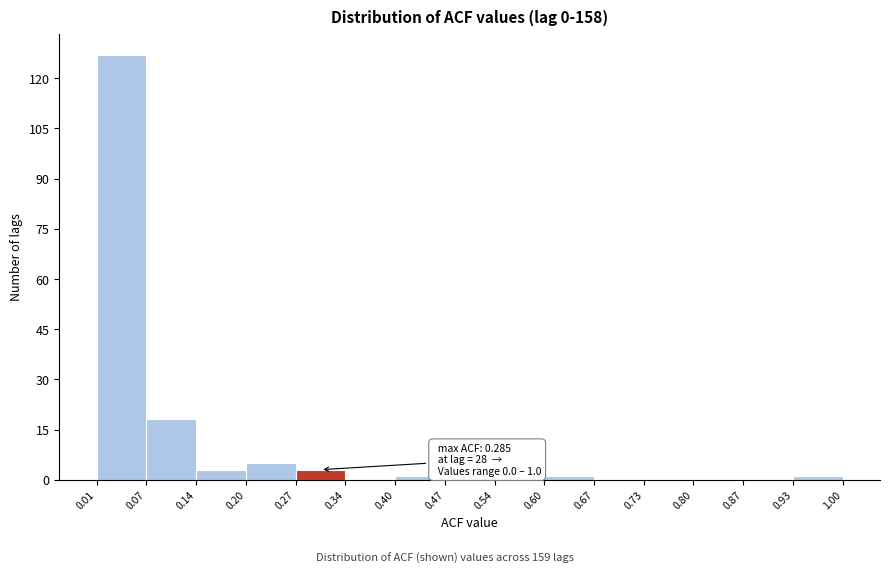

Over which range of the x-axis is the bar tallest?

0.01 to 0.07